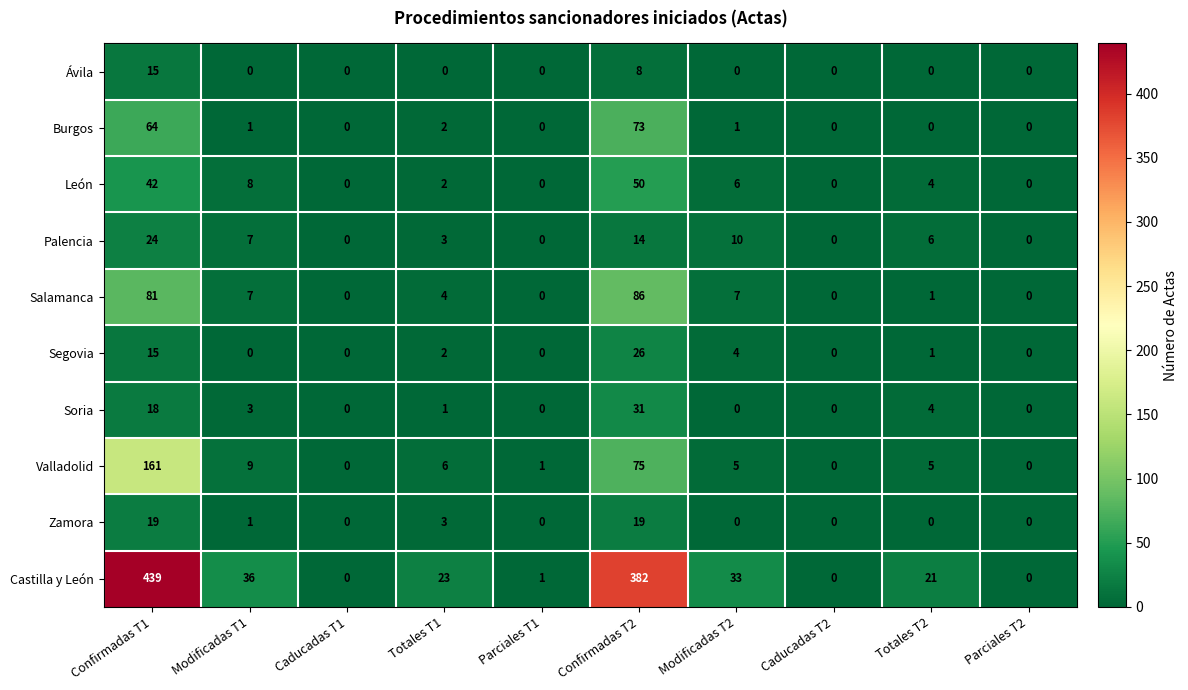

List the series in order of their peak value, highest first.

Castilla y León, Valladolid, Salamanca, Burgos, León, Soria, Segovia, Palencia, Zamora, Ávila